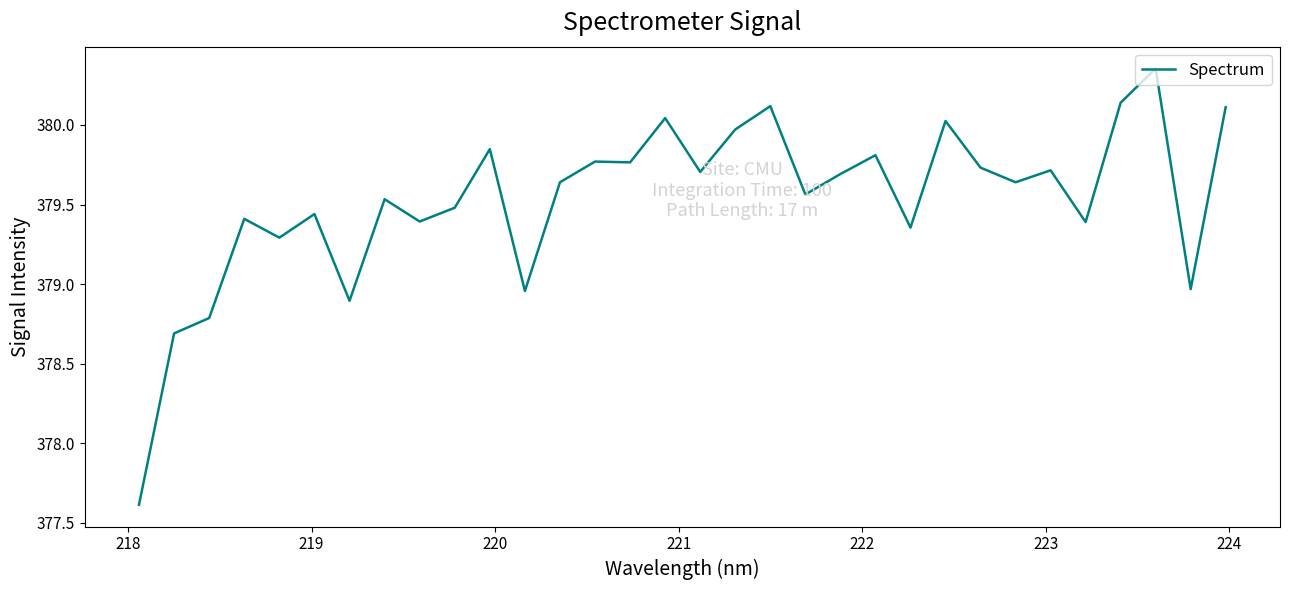

What is the smallest value displayed?

377.6